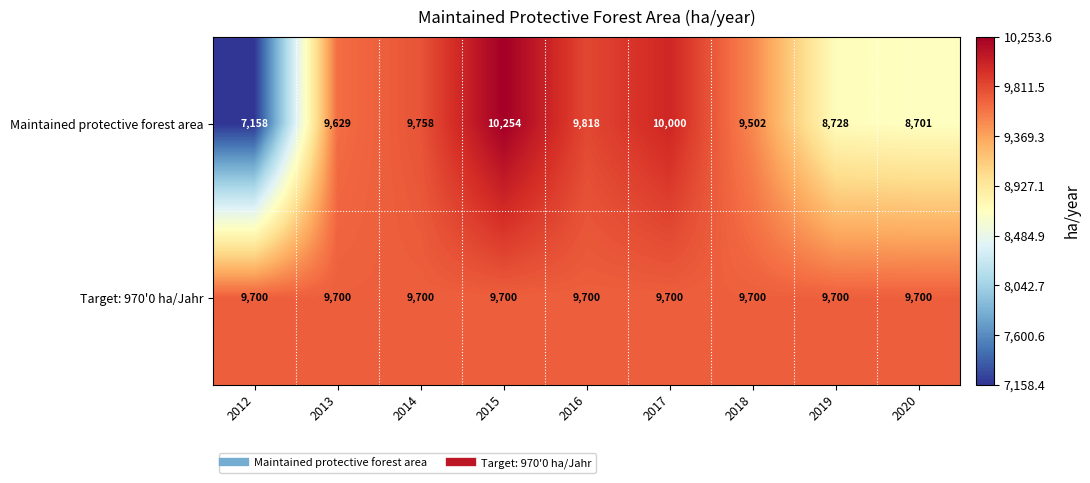

Which series has the largest total across all categories?

Target: 970'0 ha/Jahr